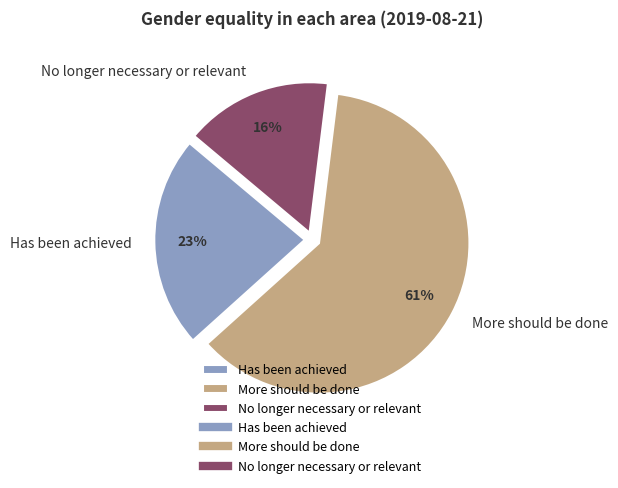

Between More should be done and Has been achieved, which is larger?

More should be done